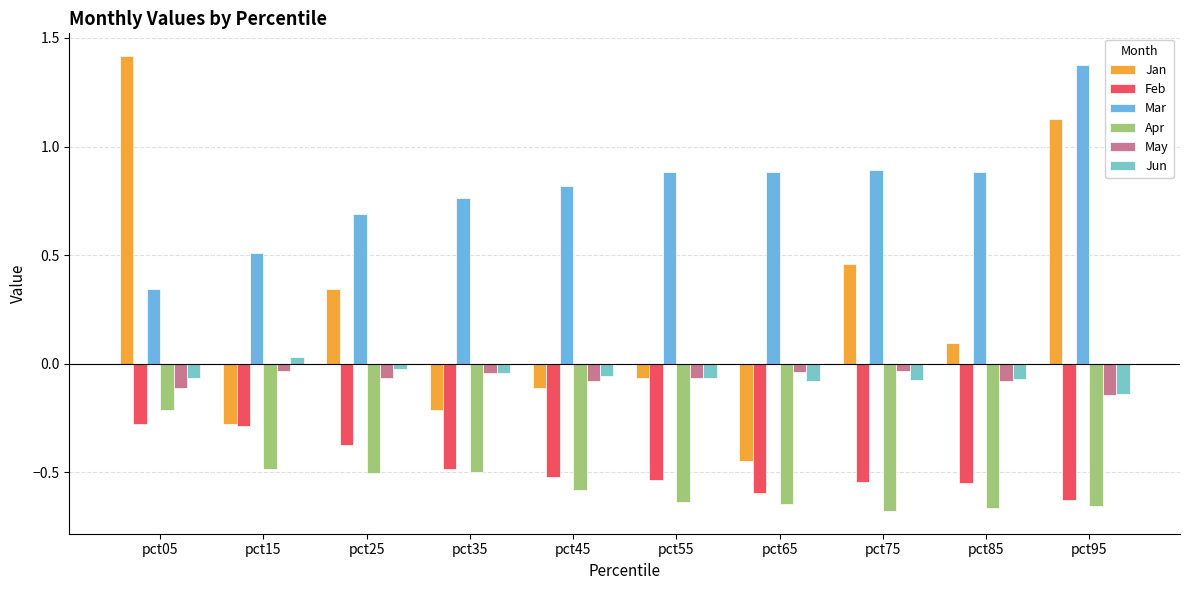

List the series in order of their peak value, highest first.

Jan, Mar, Jun, May, Apr, Feb